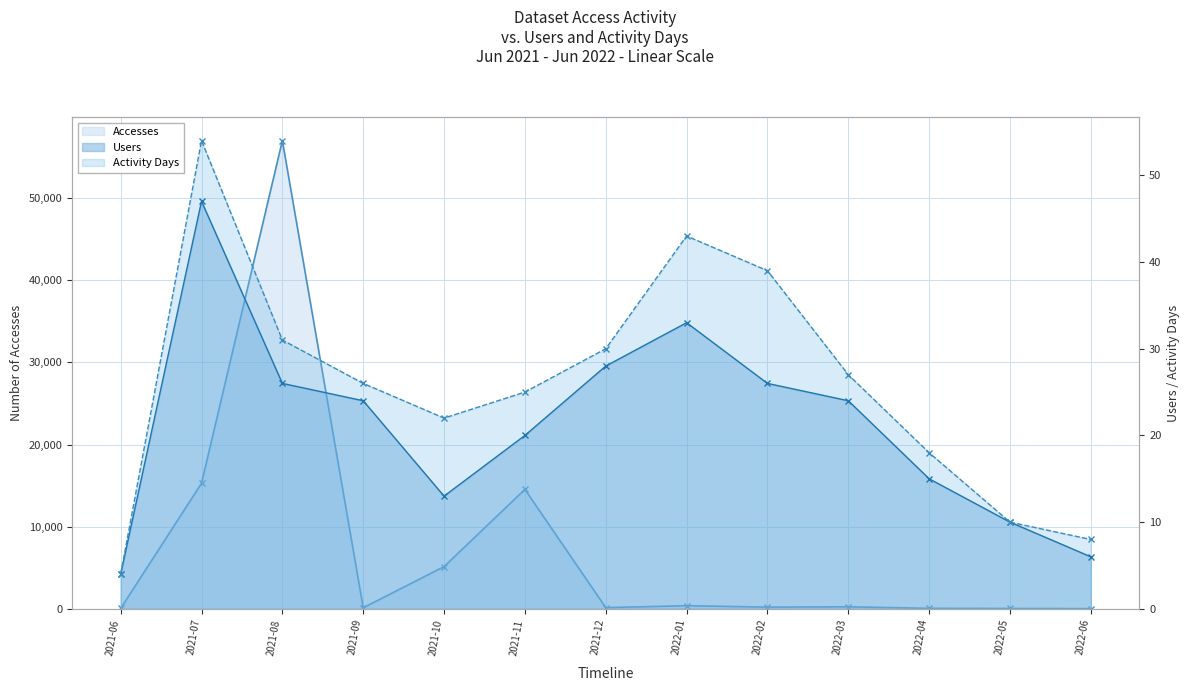

How many values in the Activity Days series are below 26?

6